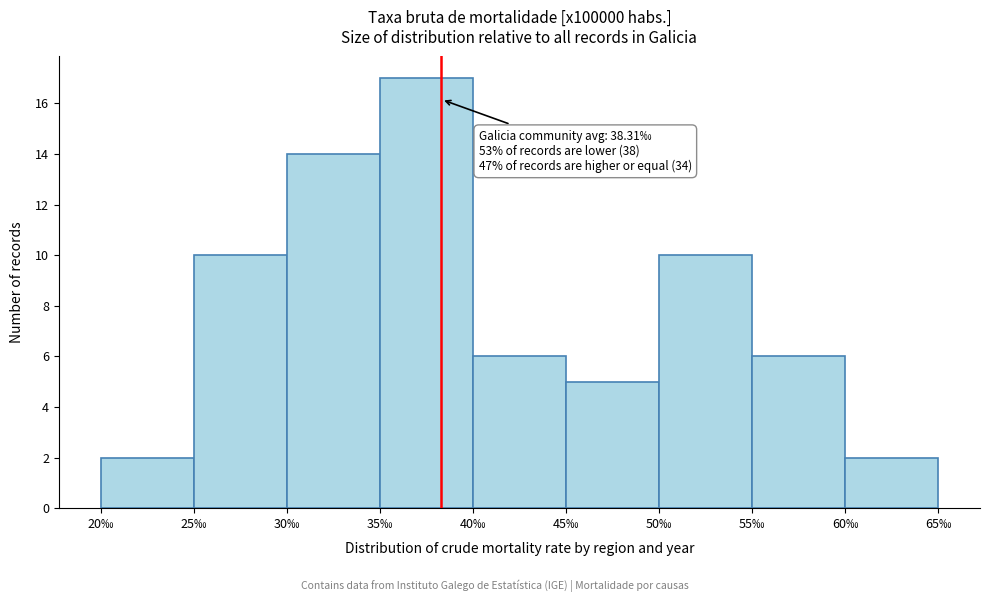

Which range on the x-axis has the tallest bar?

35 to 40